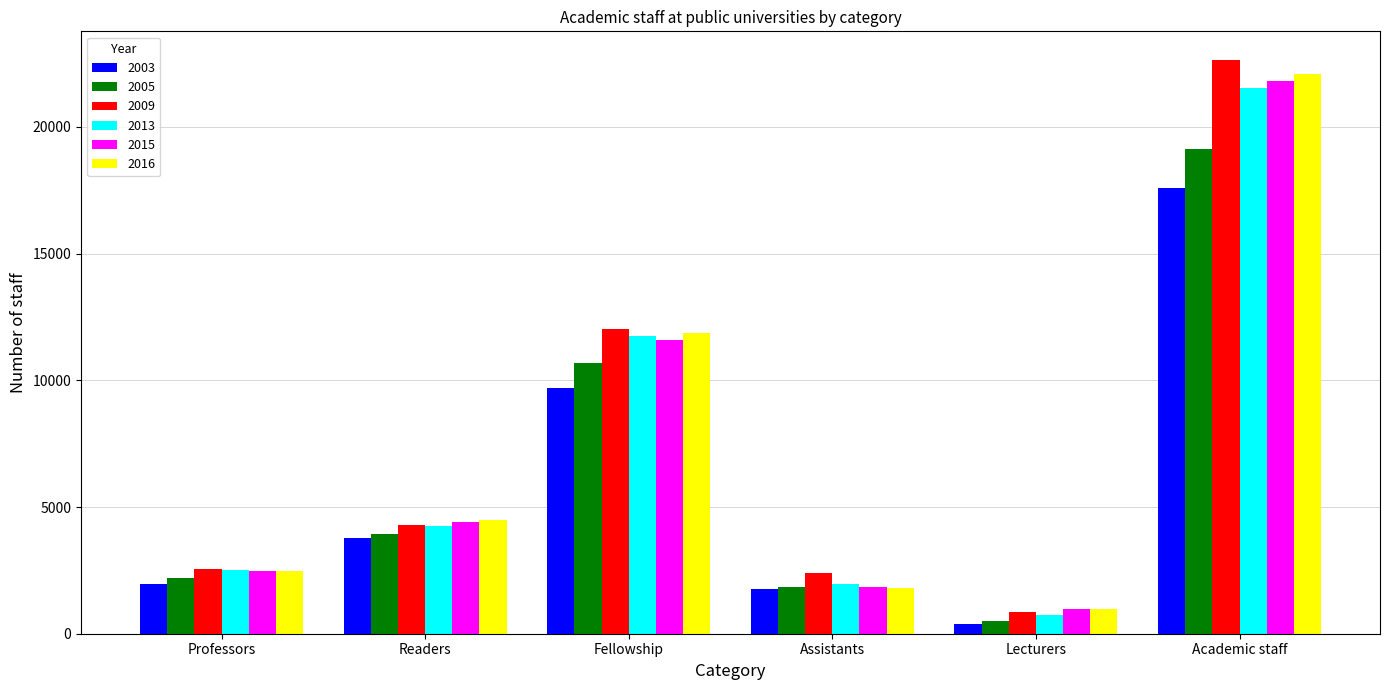

What is the lowest value of the 2009 series?

842